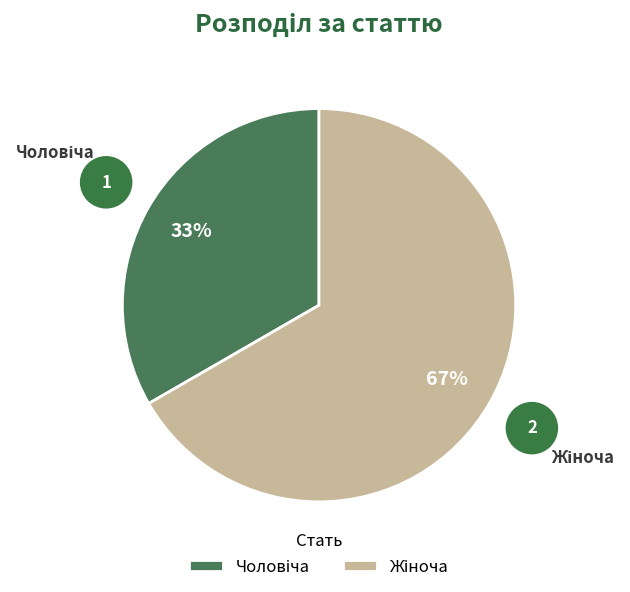

To the nearest percent, what is the average slice percentage?

50%